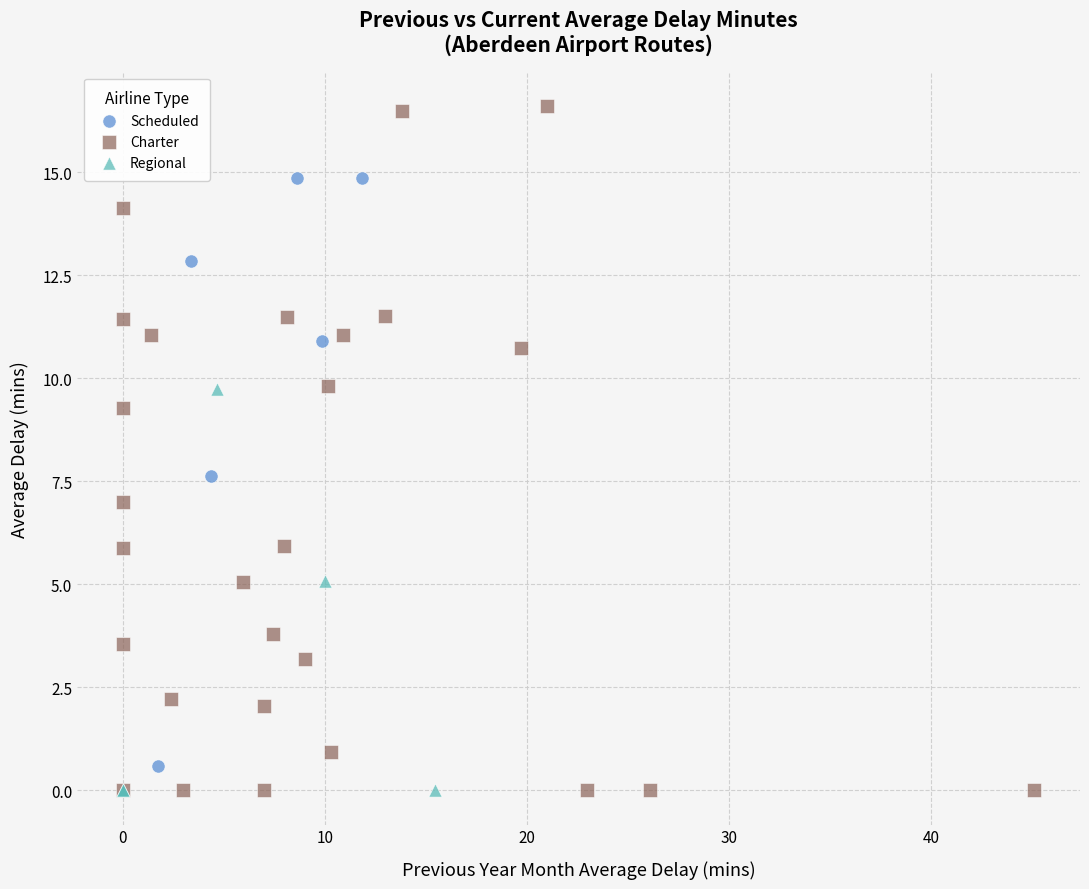

Which series has the largest Y range (max minus min)?

Charter